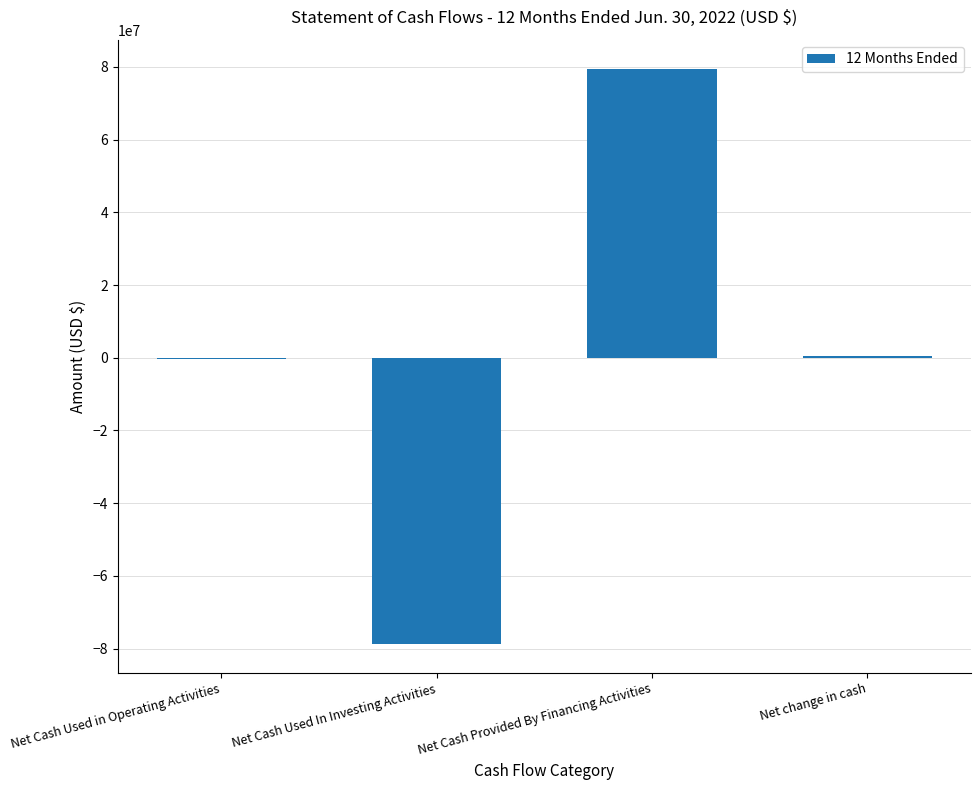

Where does the data first go above 482965?

Net Cash Provided By Financing Activities